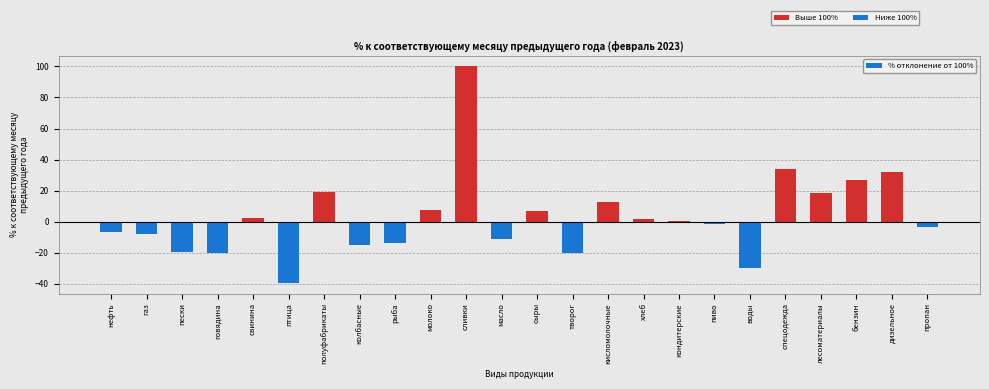

Which has a higher value, кисломолочные or лесоматериалы?

лесоматериалы